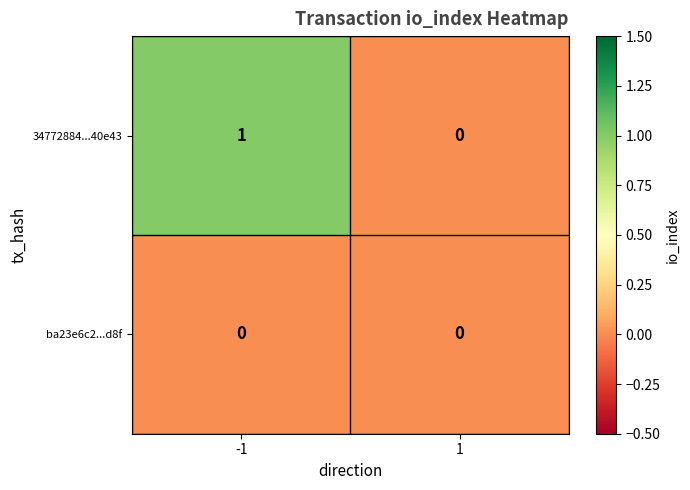

True or false: ba23e6c2...d8f has a value of 0 at -1.

True